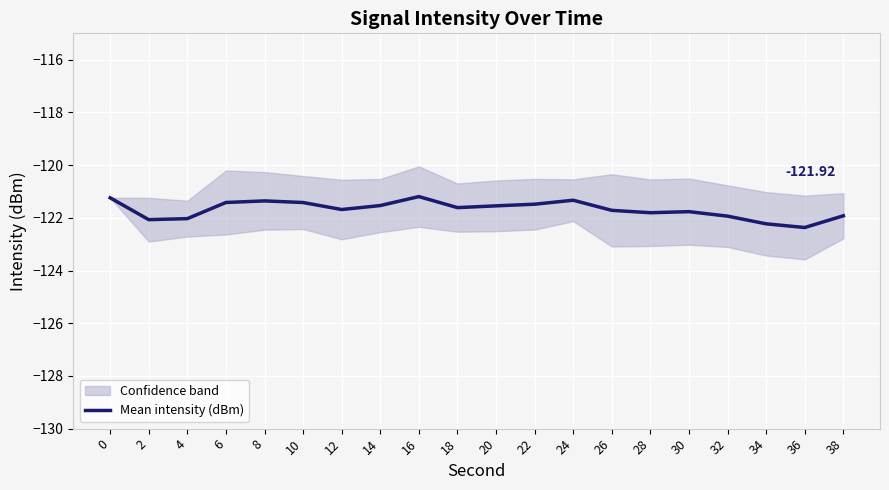

What is the change in value from 2 to 34?

-0.2